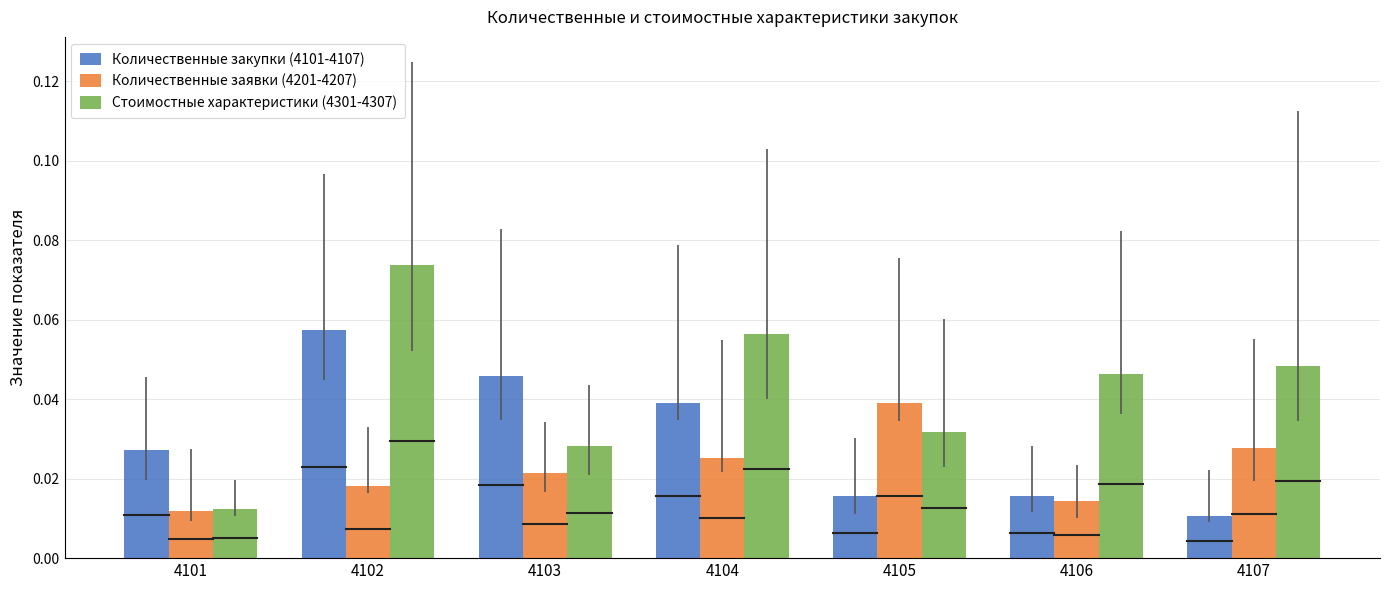

Is it true that Количественные закупки (4101-4107) equals 0.1 at 4104?

False